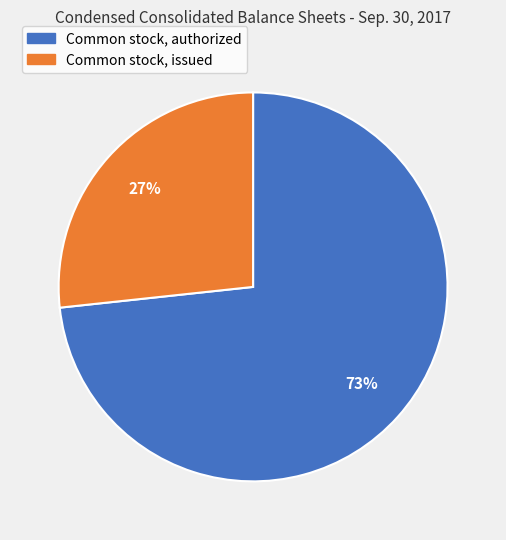

Which slice is the largest?

Common stock, authorized